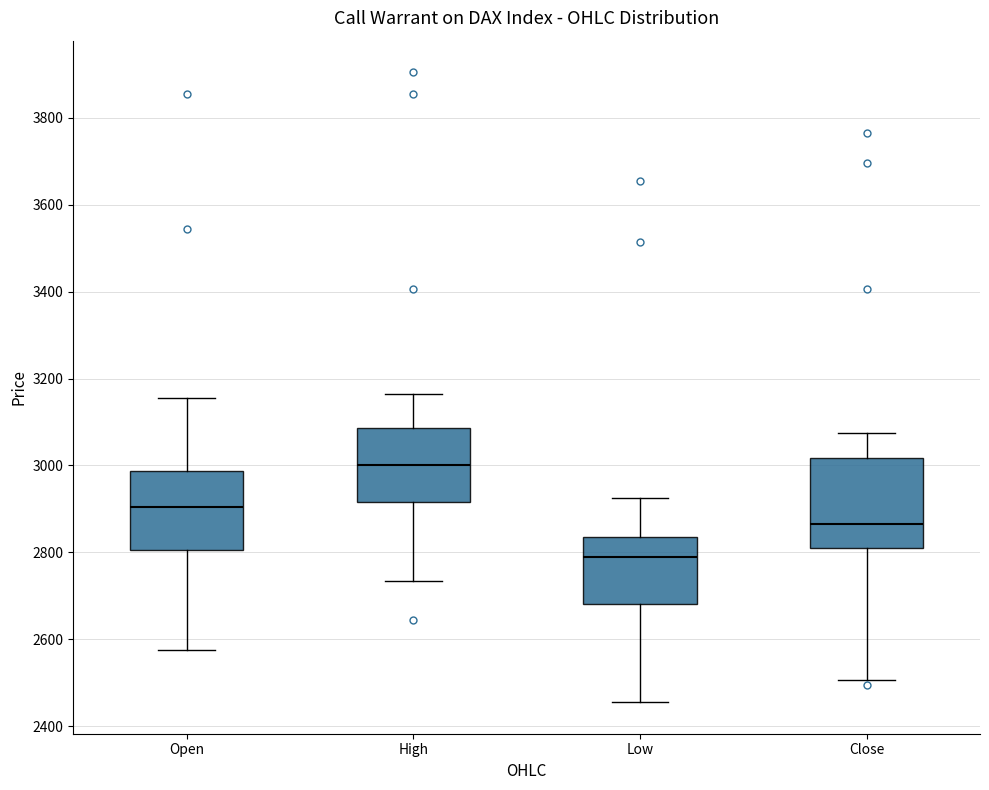

Where is the lower edge of the box for Low on the y-axis? The values are not printed on the chart, so give them approximately, as read against the axis.

2680